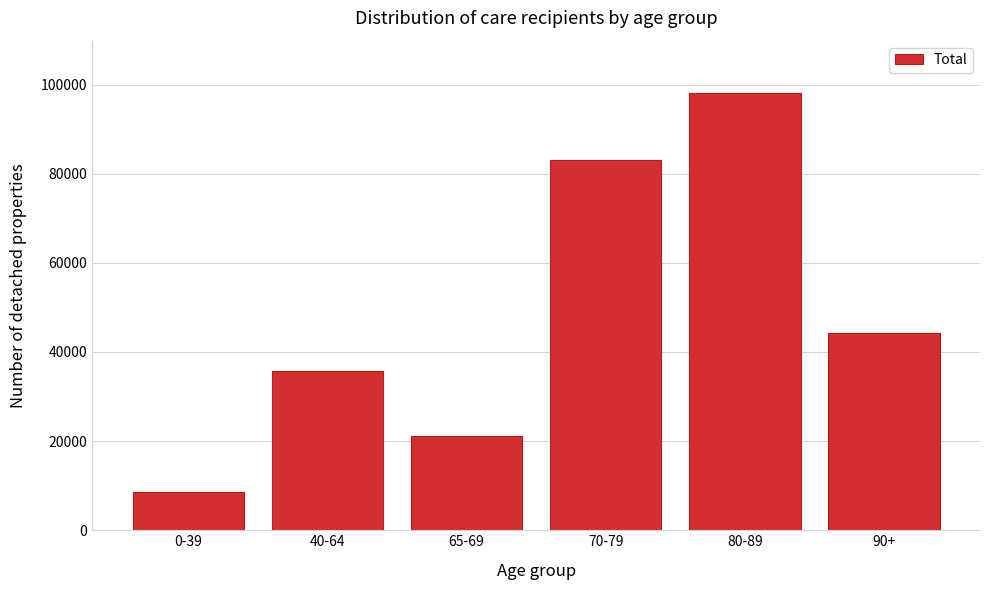

Reading right to left, what are all the values shown in this chart?

90+=44301	80-89=98075	70-79=83066	65-69=21170	40-64=35650	0-39=8619